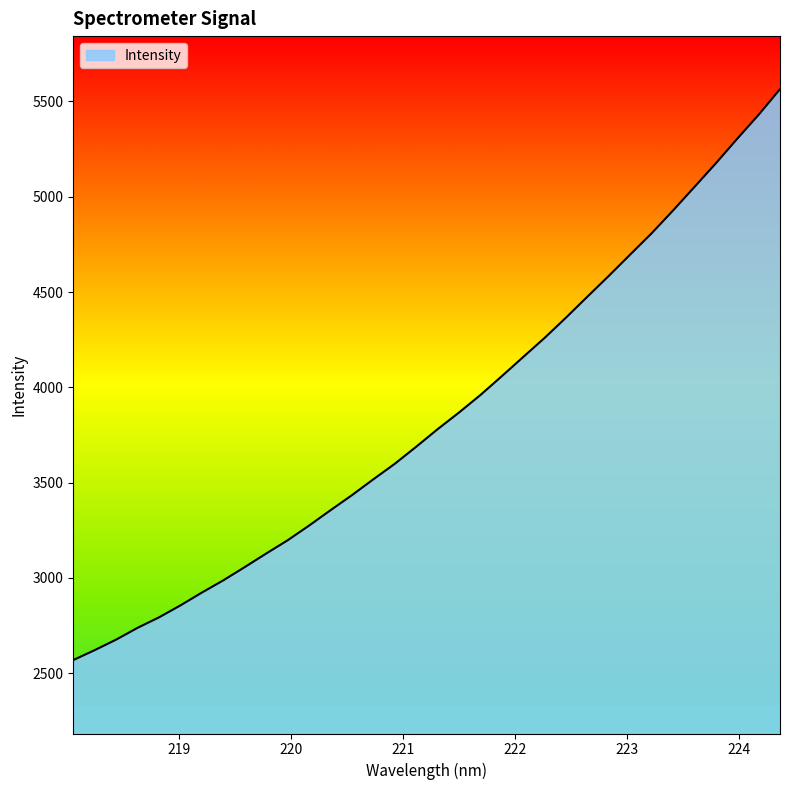

What is the difference between the maximum and minimum values?

2995.4